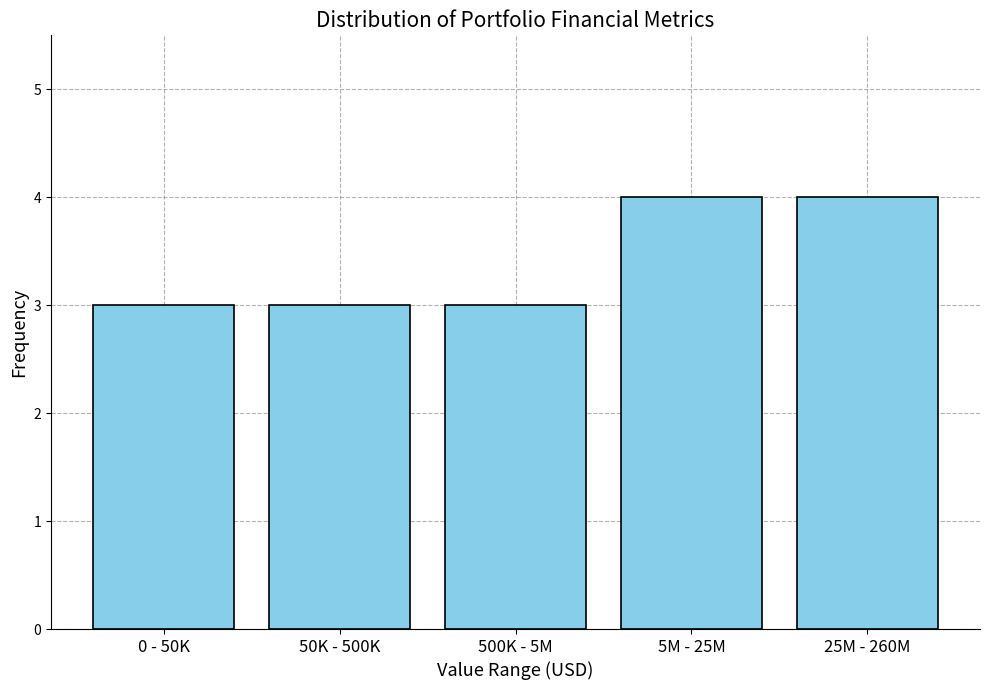

Reading left to right, what are all the values shown in this chart?

0 - 50K=3	50K - 500K=3	500K - 5M=3	5M - 25M=4	25M - 260M=4